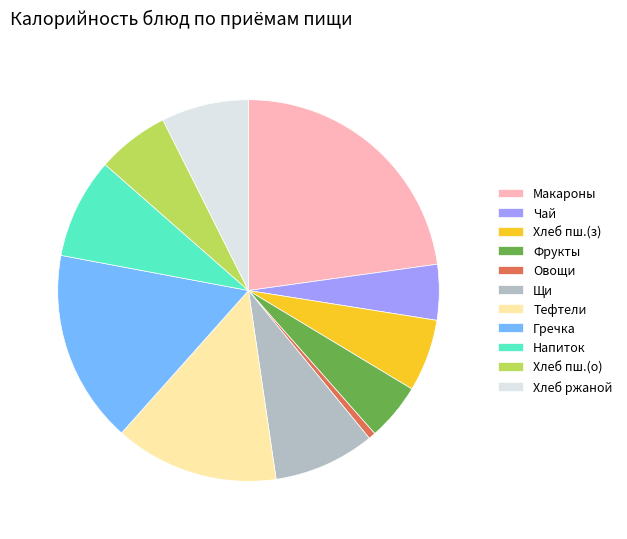

The Овощи slice represents 1% of the pie. True or false?

True